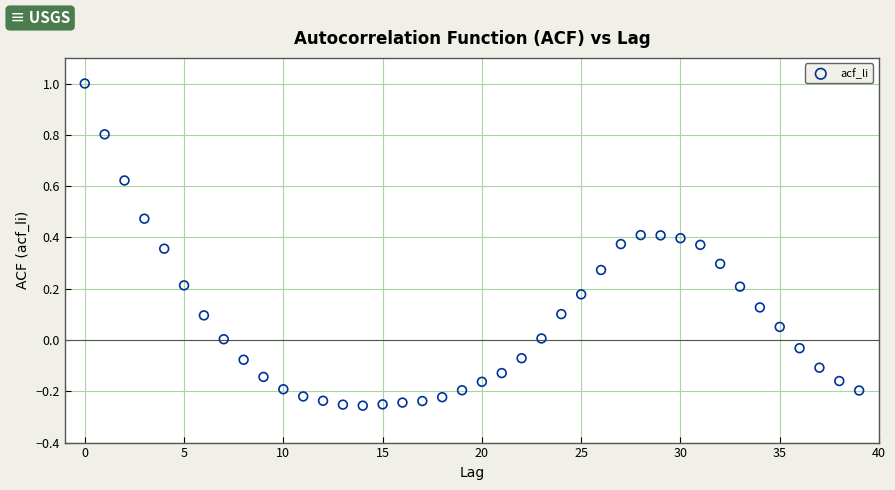

What is the range of Y values (max minus min)?

1.3